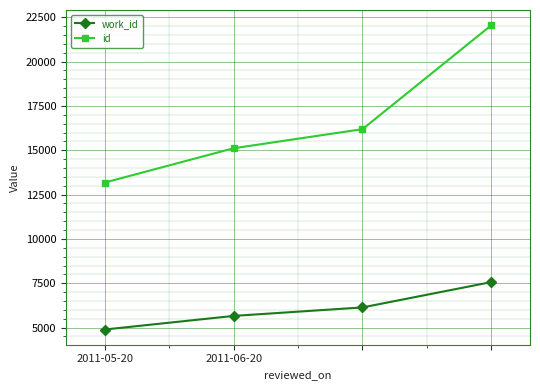

What is the maximum value shown in the chart?

22052